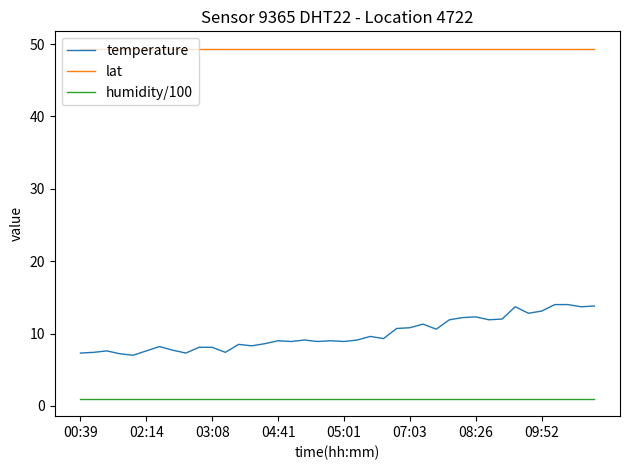

What is the lowest value of the lat series?

49.3